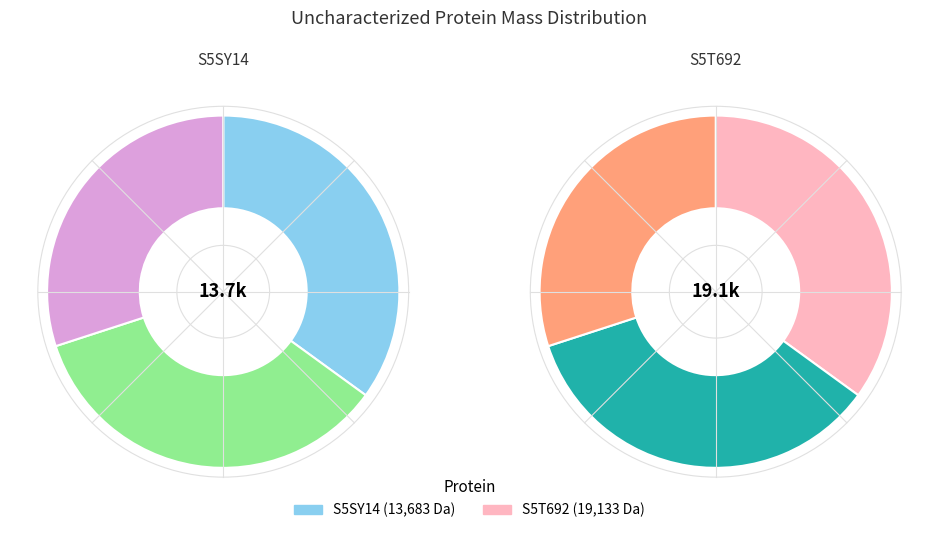

Between S5SY14 and S5T692, which is larger?

S5T692